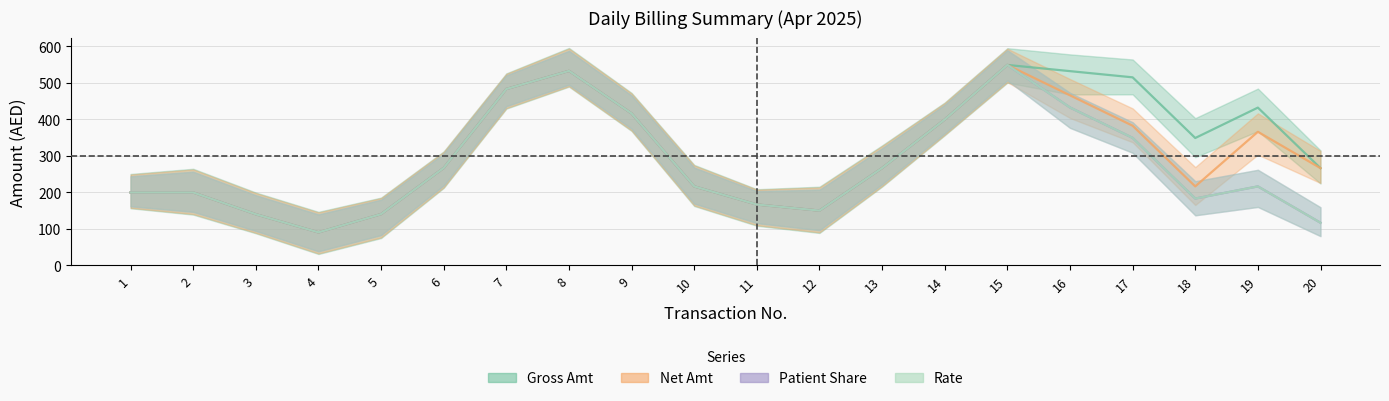

Is the value of Rate at 11 greater than the value of Net Amt at 7?

No